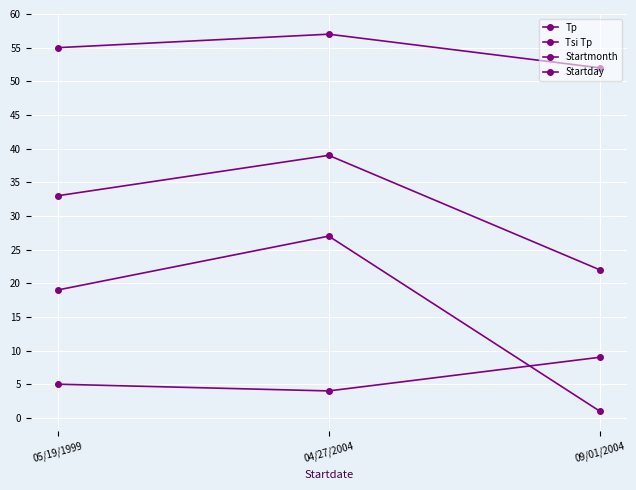

Which label corresponds to the smallest value in the chart?

09/01/2004